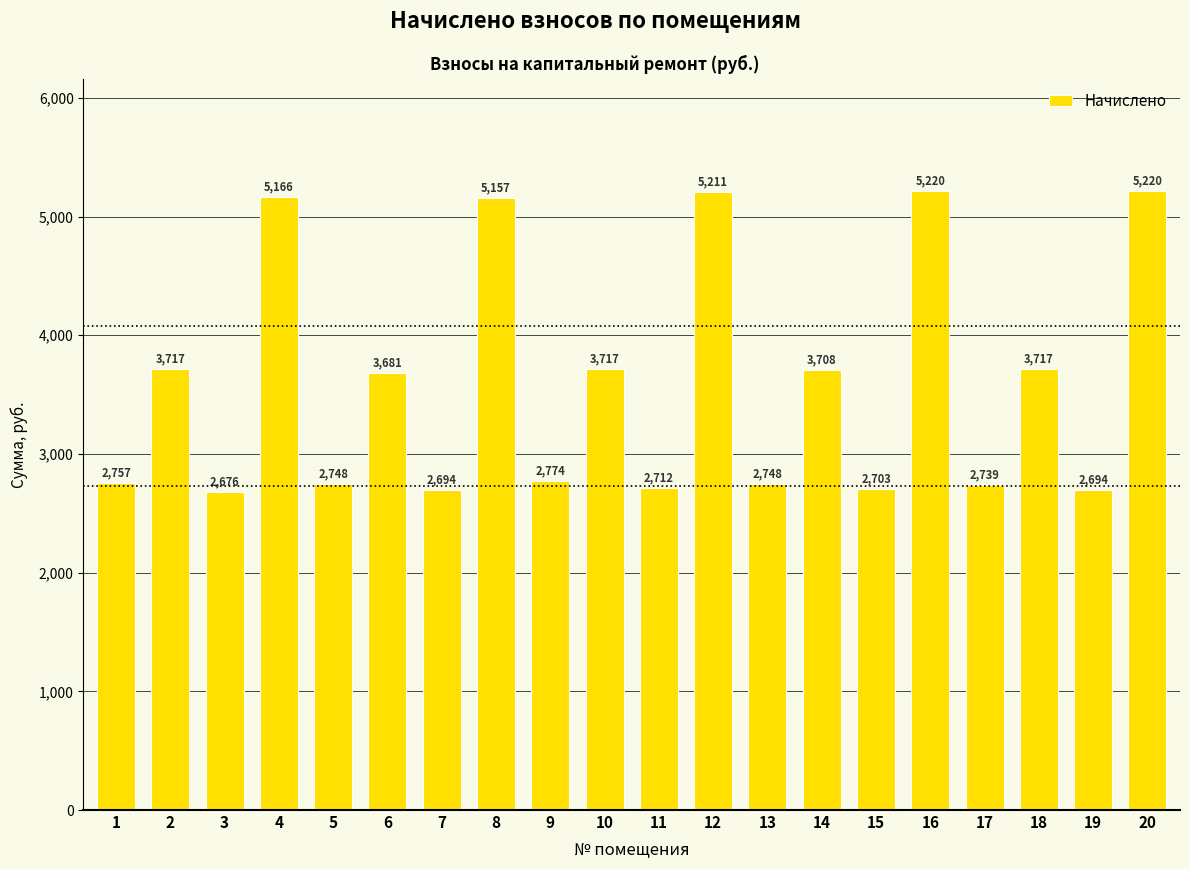

What is the greatest value displayed?

5219.6